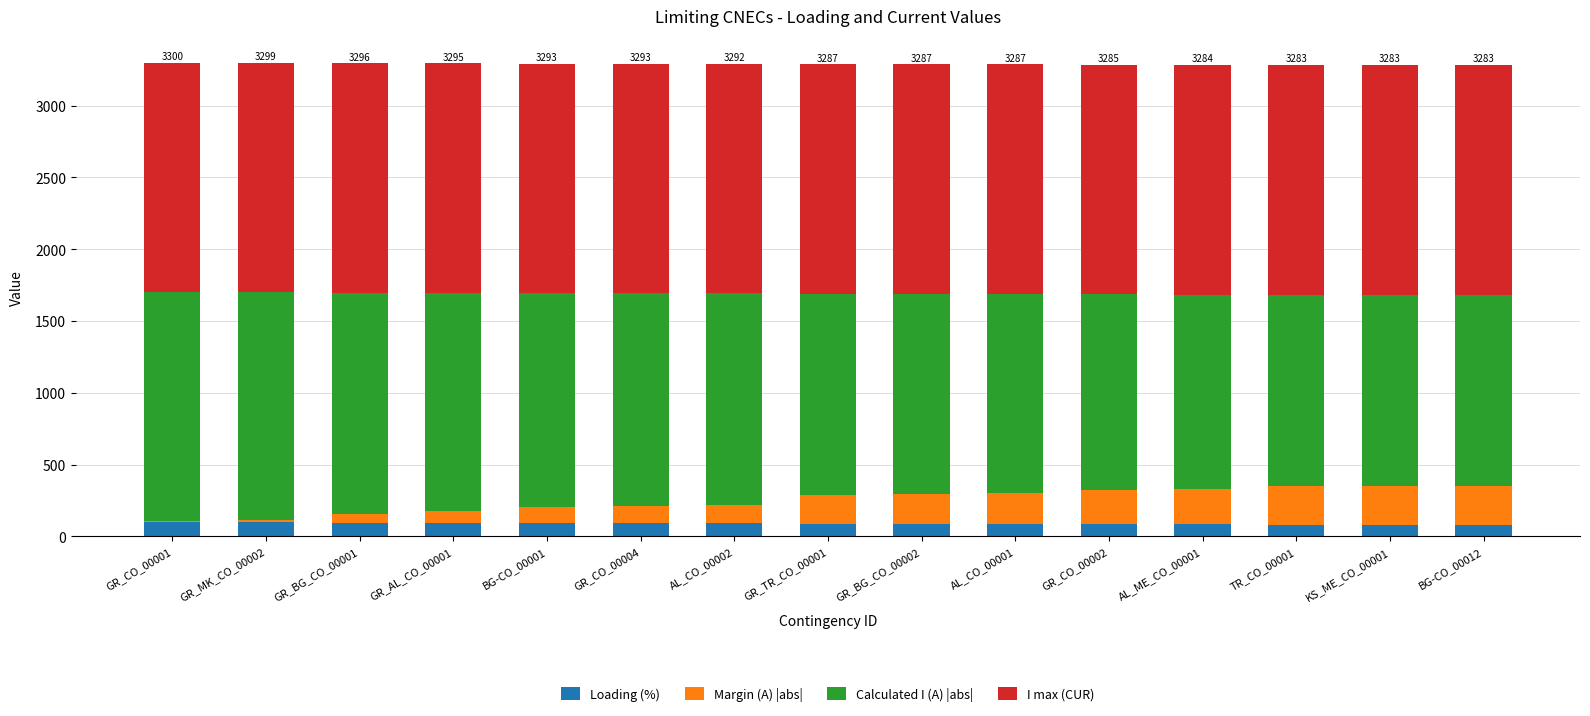

What is the highest value of the Loading (%) series?

100